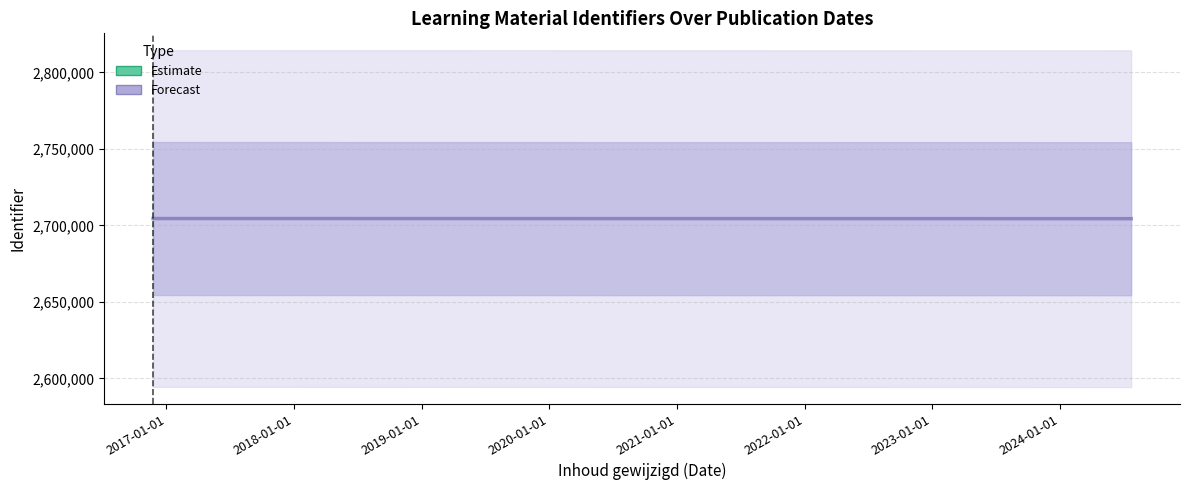

What is the greatest value displayed?

2704474.0